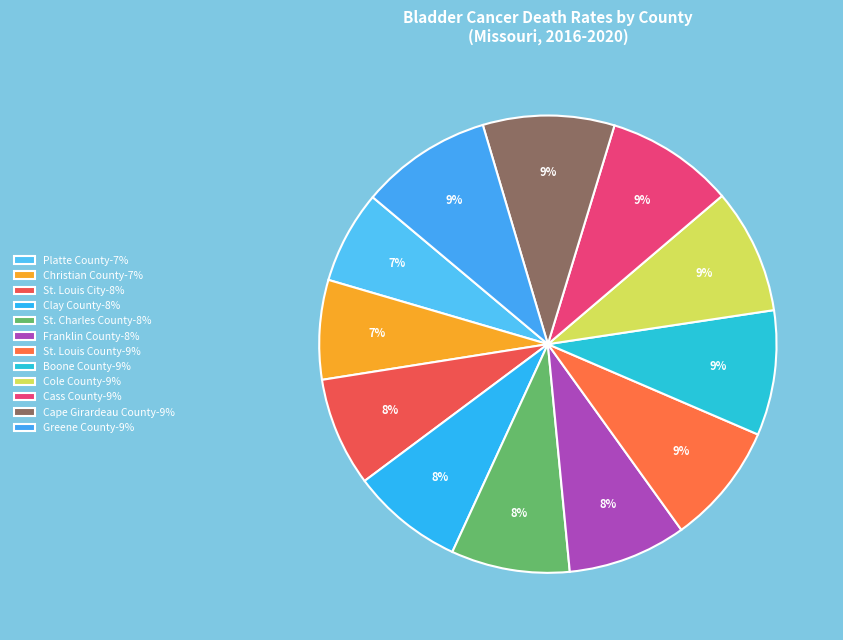

Rank the categories by value from lowest to highest.

Platte County, Christian County, St. Louis City, Clay County, St. Charles County, Franklin County, St. Louis County, Boone County, Cole County, Cass County, Cape Girardeau County, Greene County